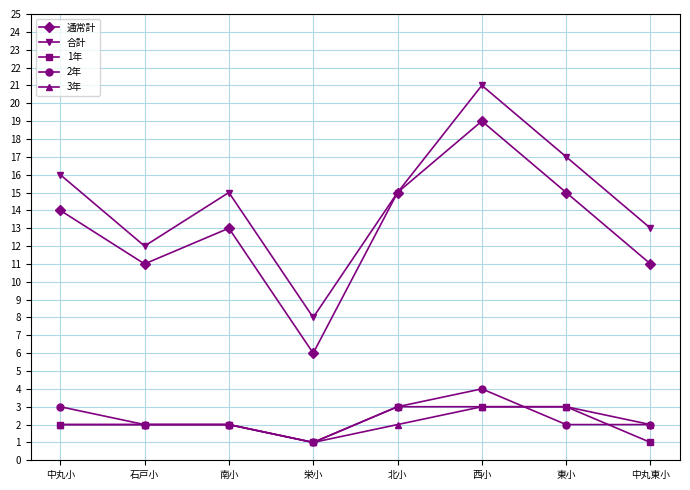

In 通常計, how many points are higher than both neighbors (excluding endpoints)?

2